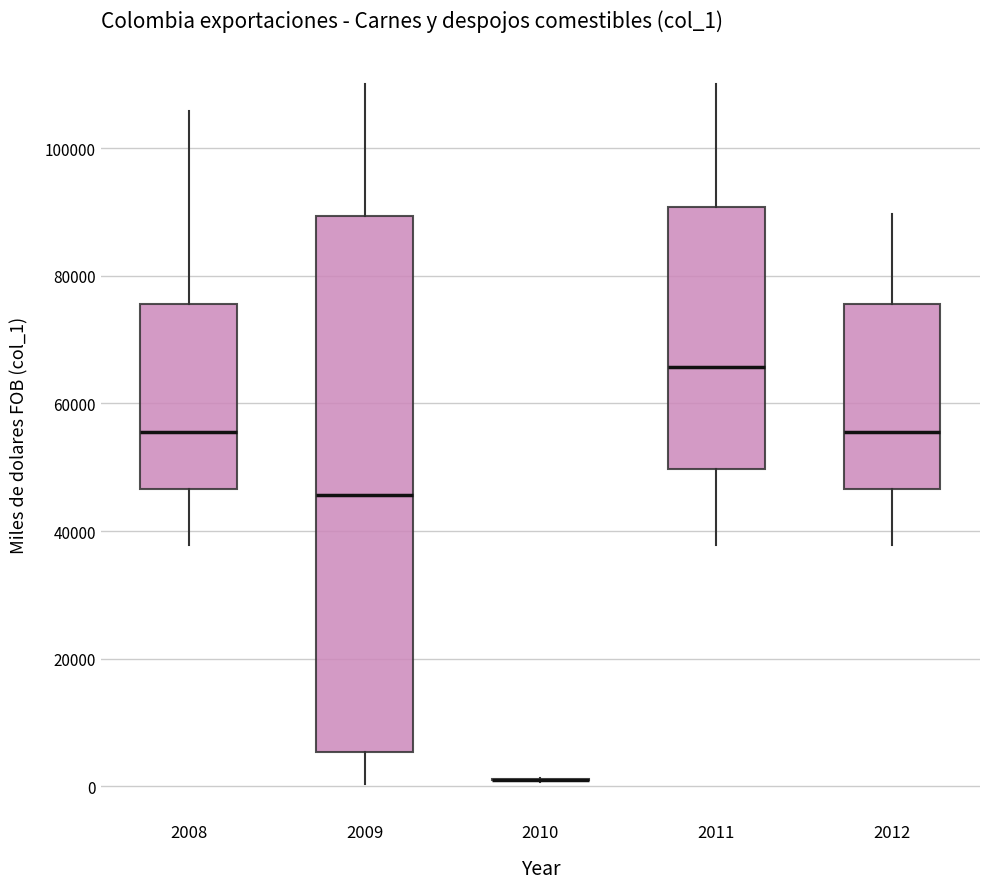

Reading left to right, transcribe this box plot: for each box, give where its median line is, the range the box spans, and where its two whiskers end, as read against the y-axis. The values are not printed on the chart, so give them approximately, as read against the axis.

2008: median 56000, box 46000 to 76000, whiskers 38000 to 106000
2009: median 46000, box 6000 to 90000, whiskers 0 to 110000
2010: box collapsed to a line at 2000, whiskers 0 to 2000
2011: median 66000, box 50000 to 90000, whiskers 38000 to 110000
2012: median 56000, box 46000 to 76000, whiskers 38000 to 90000